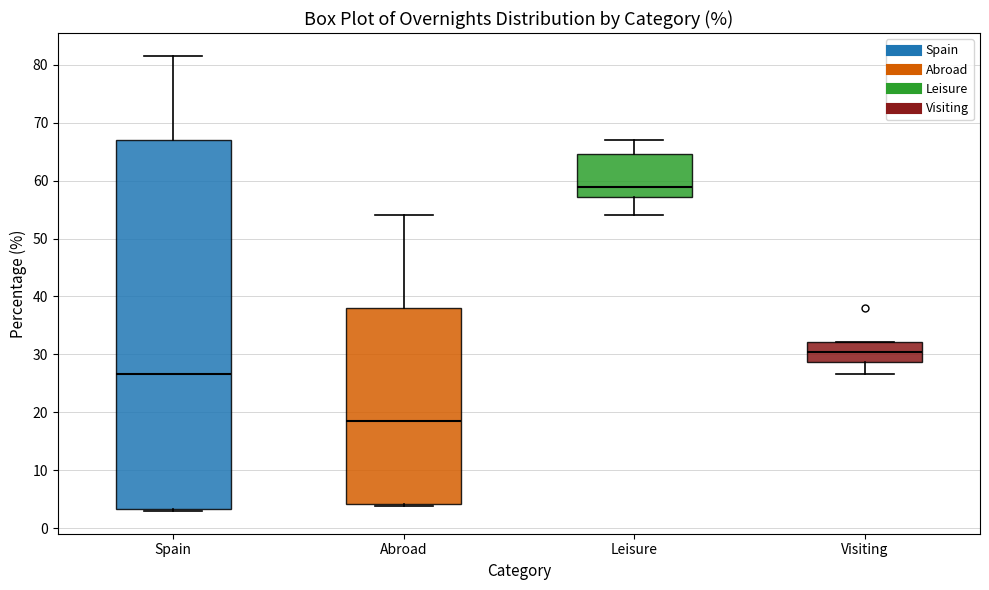

Which box is the tallest, from its lower edge to its upper edge?

Spain